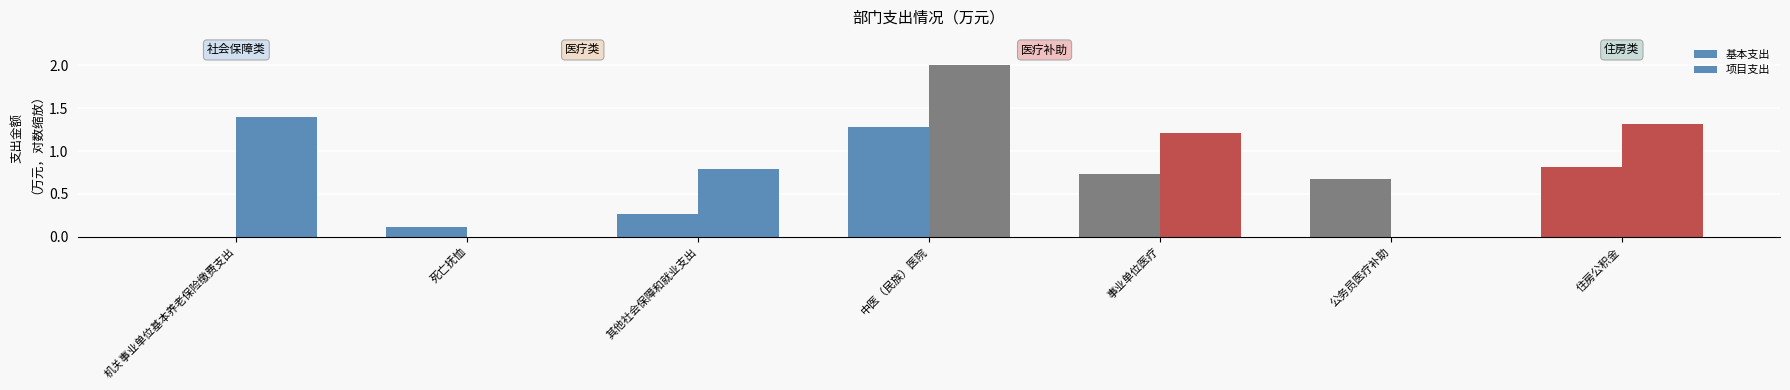

How many data points in 基本支出 are above 0?

6